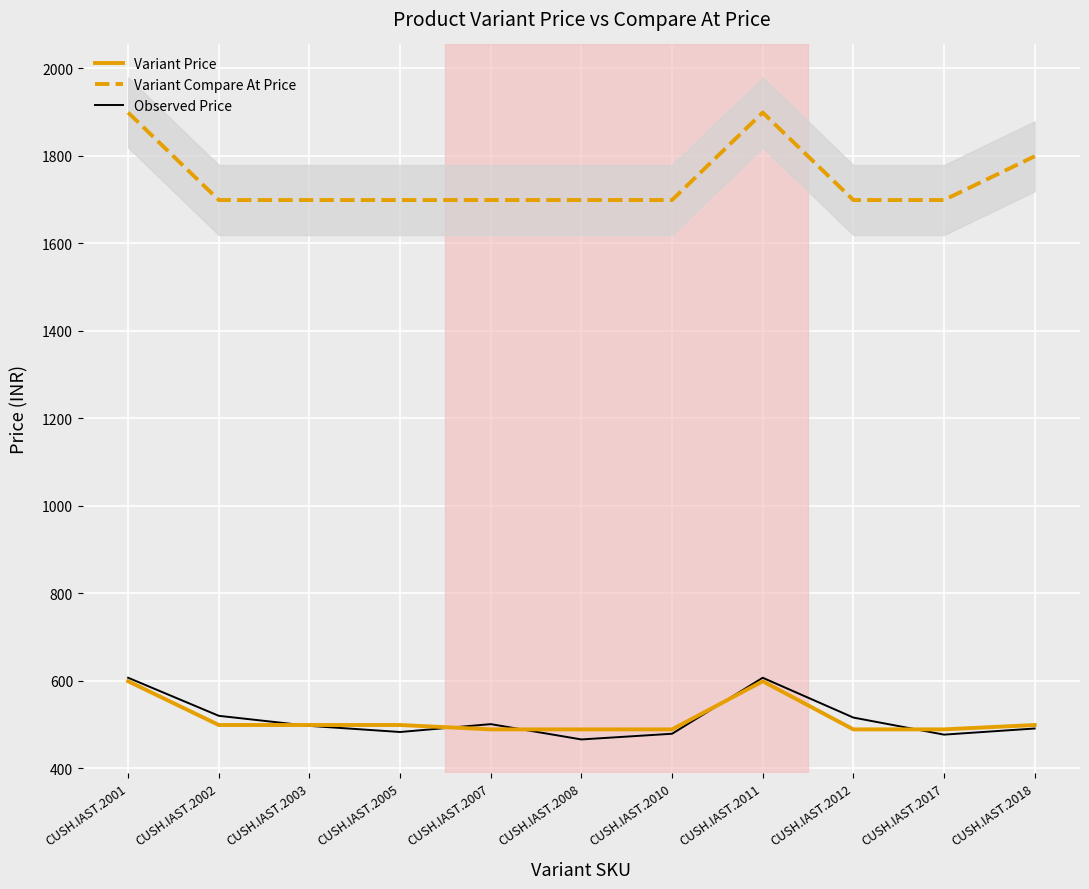

What is the approximate value of Variant Compare At Price at CUSH.IAST.2011, to the nearest 10?

1900